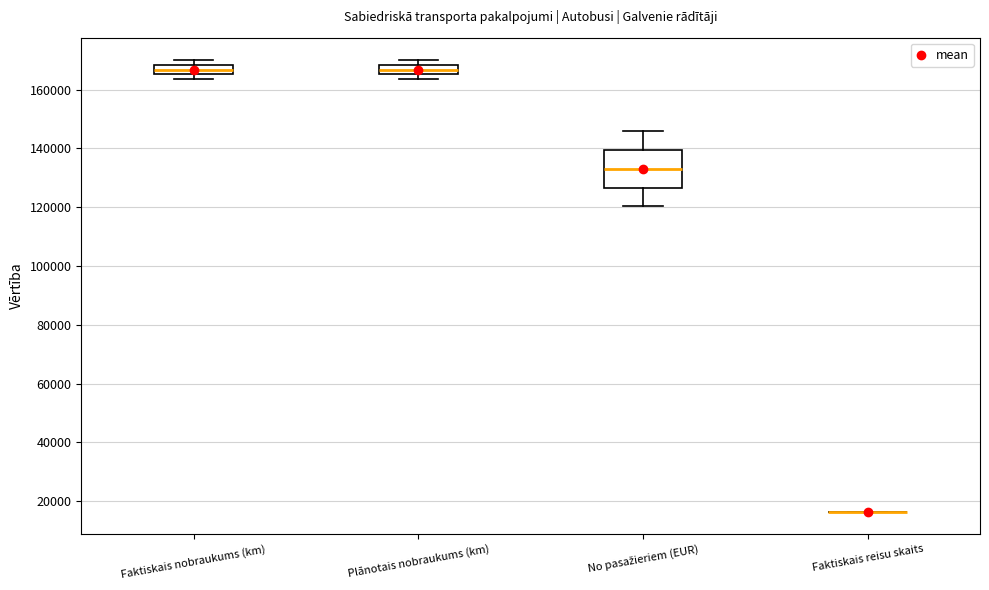

Where is the lower edge of the box for Plānotais nobraukums (km) on the y-axis? The values are not printed on the chart, so give them approximately, as read against the axis.

166000